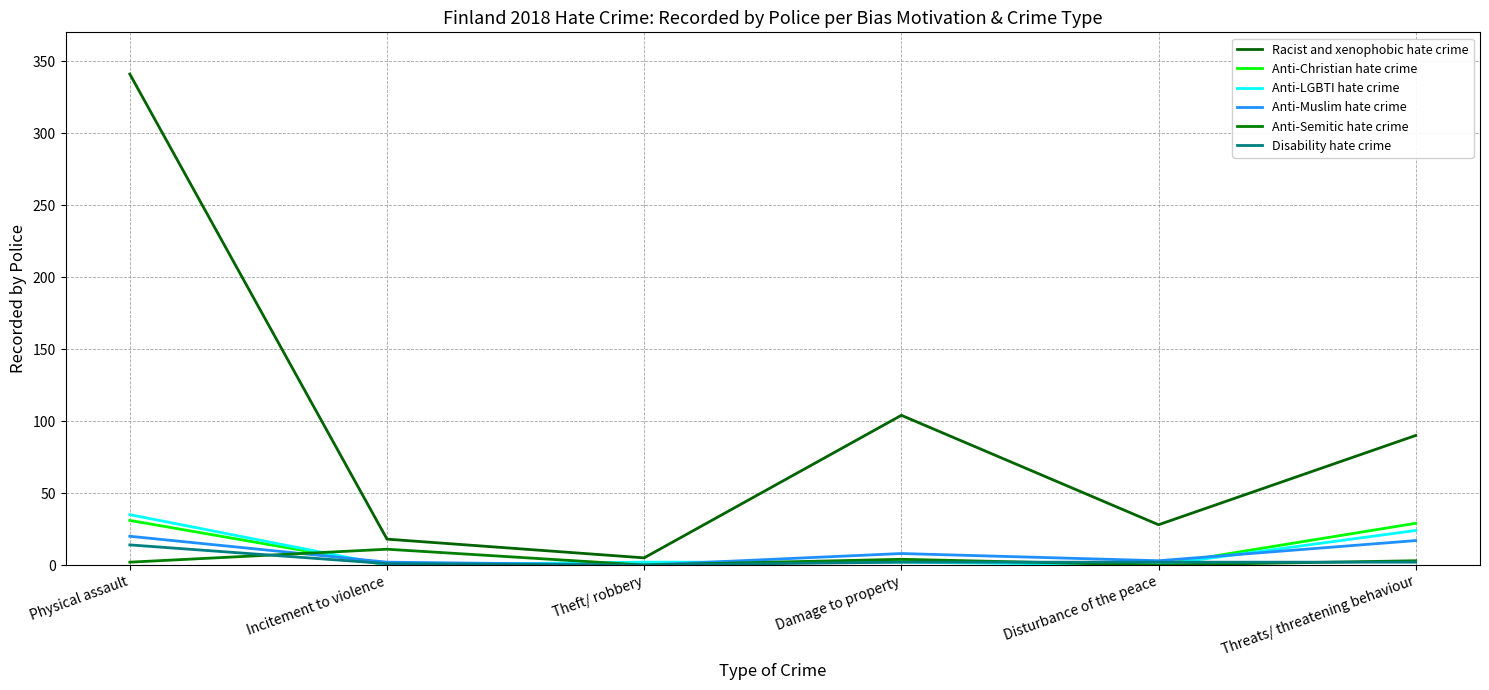

In Anti-Muslim hate crime, how many points are higher than both neighbors (excluding endpoints)?

1